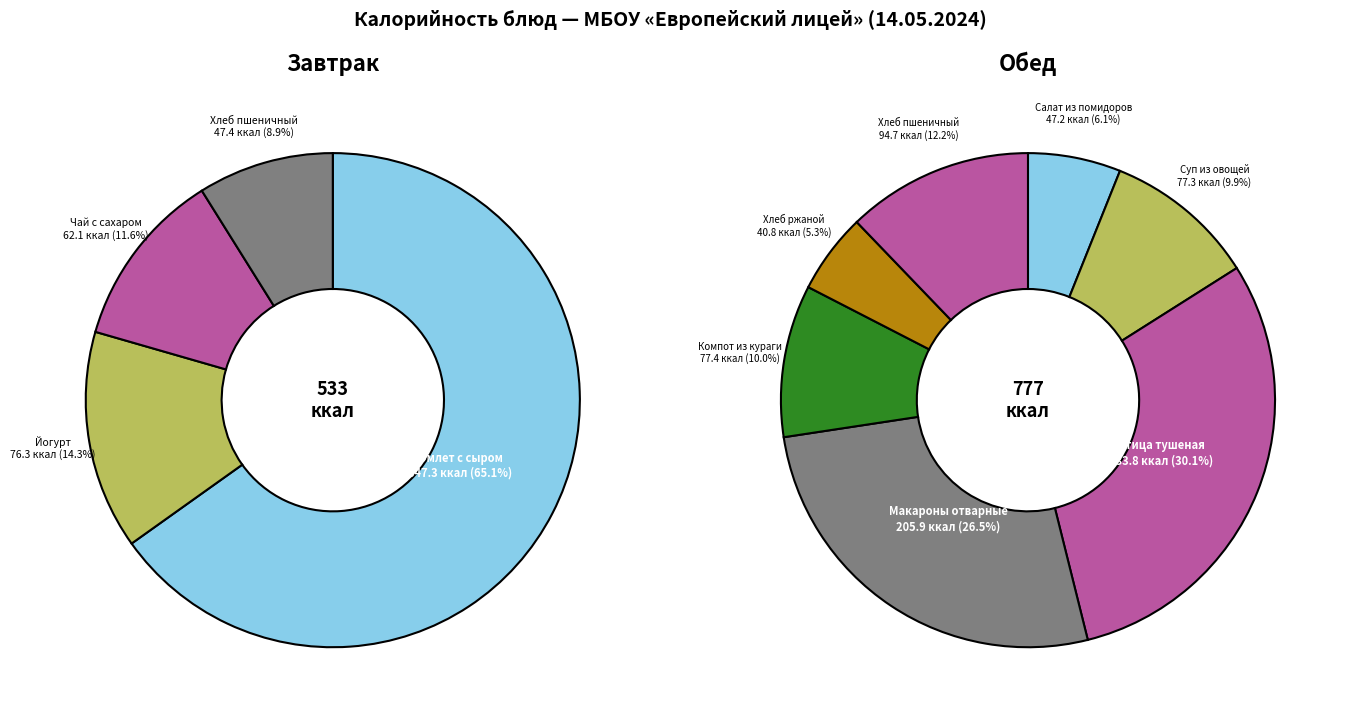

What is the change in value from Чай с сахаром to Хлеб пшеничный (обед)?

+32.6